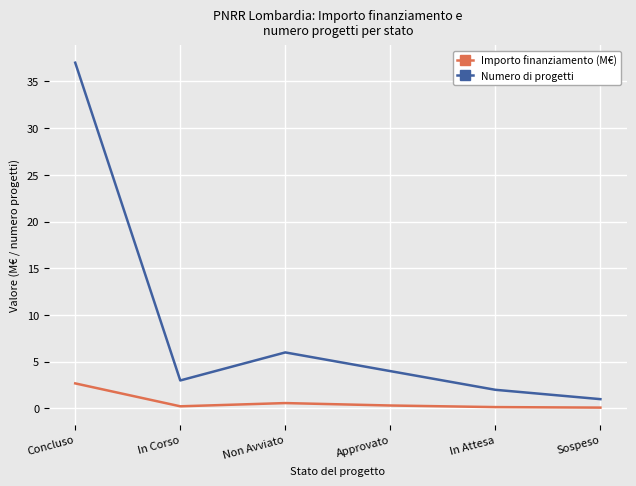

The Numero di progetti series shows 52.2 at Concluso. True or false?

False